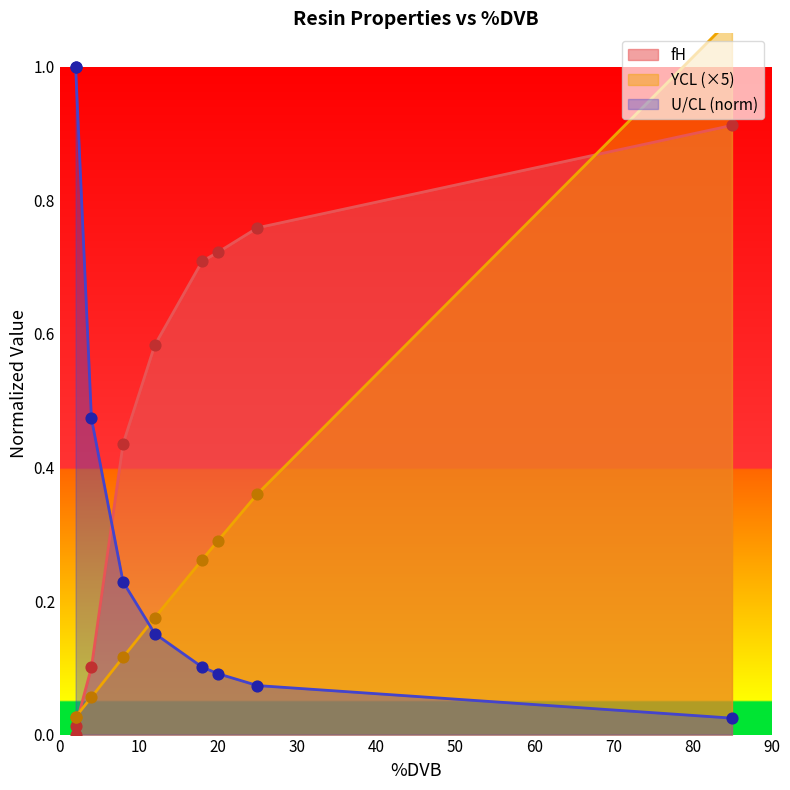

Which series has the largest total across all categories?

fH